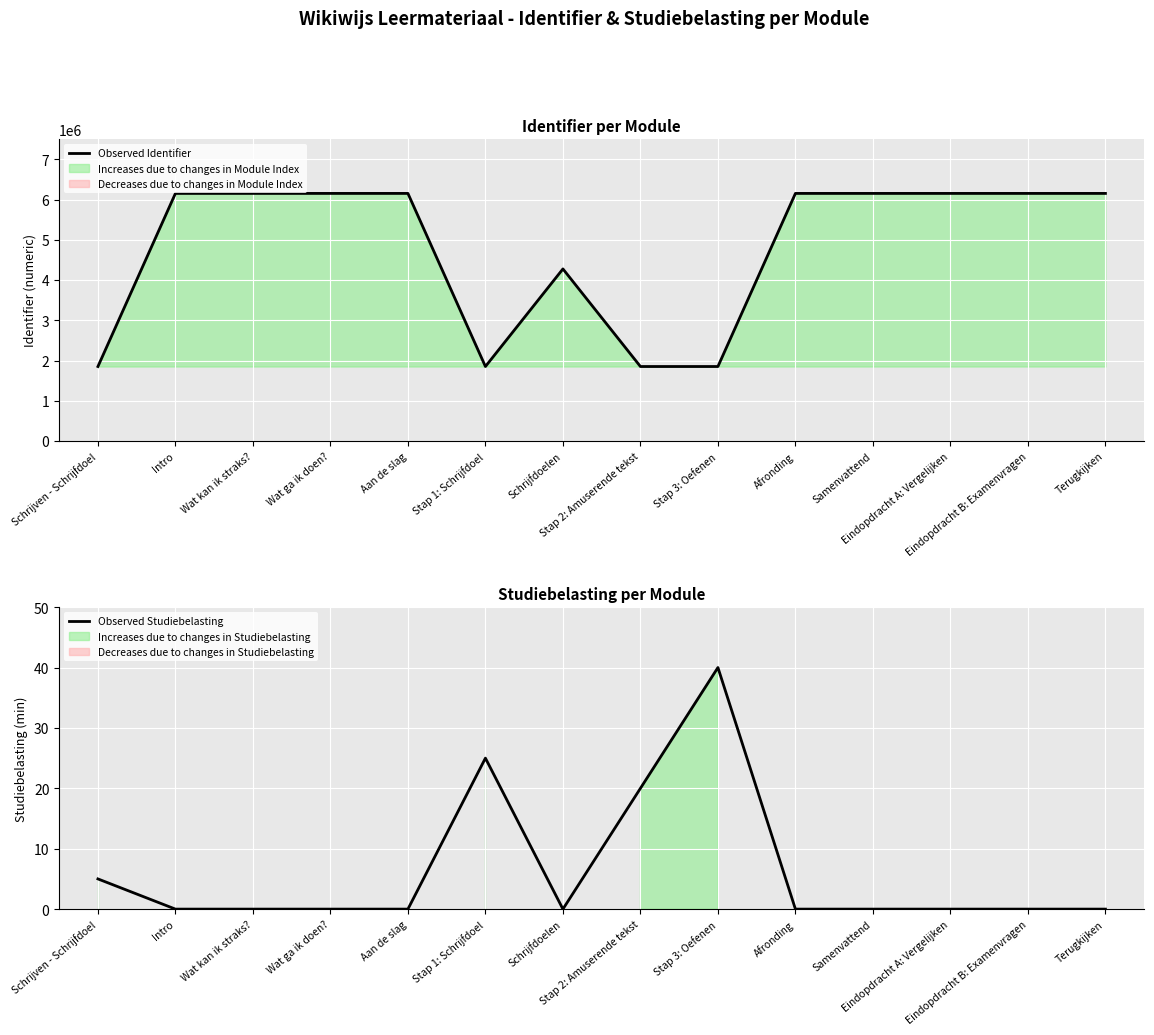

What is the total value across all series at Schrijfdoelen?

4275681